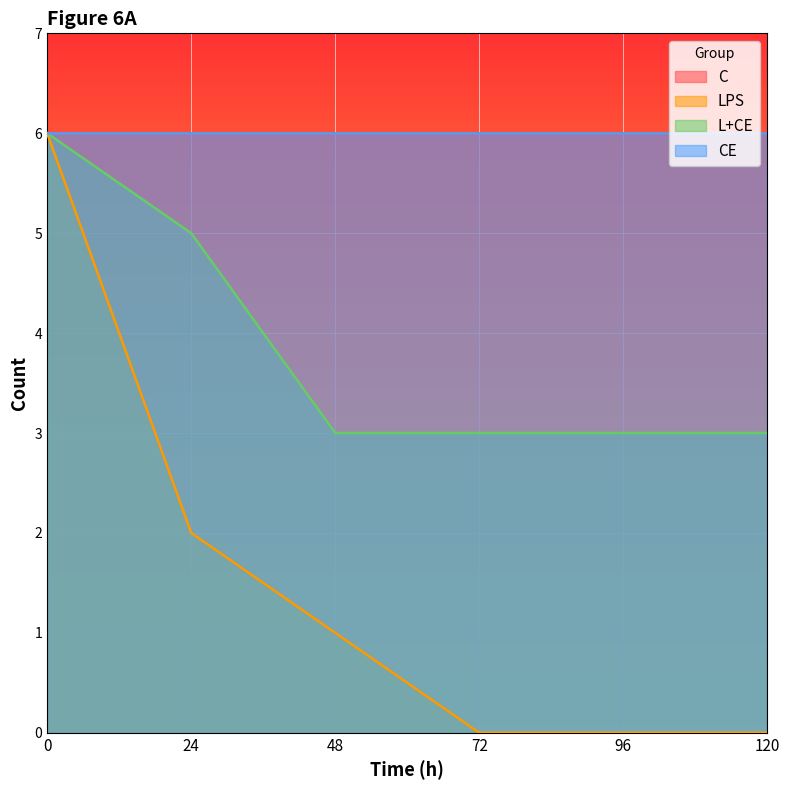

What is the sum of all L+CE values?

23